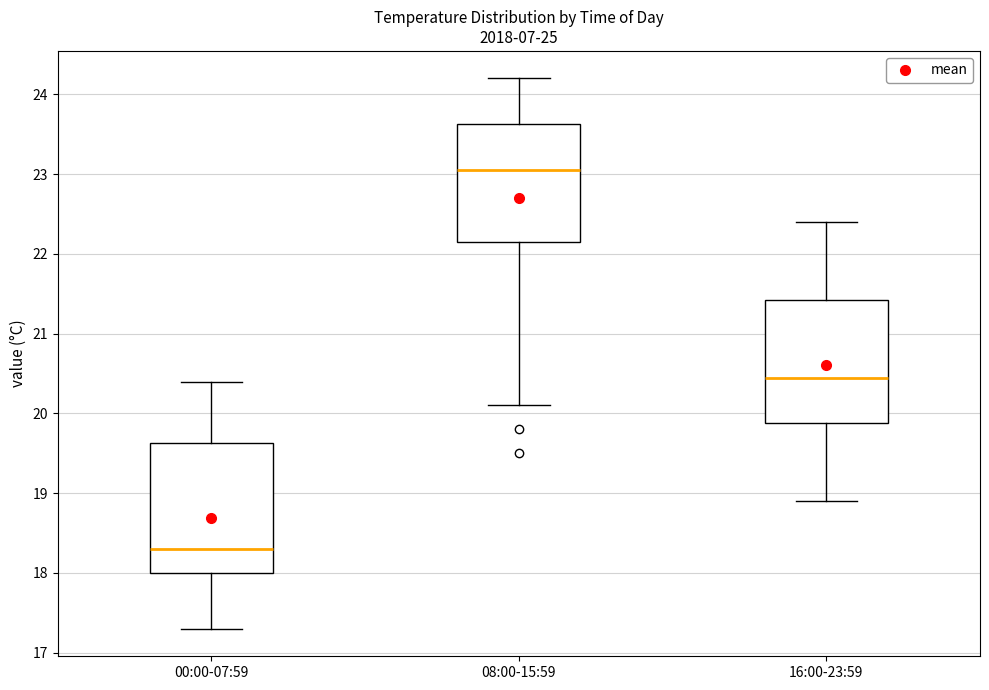

Reading left to right, read every box against the y-axis: the position of its median line, the range the box covers, and the ends of its whiskers. The values are not printed on the chart, so give them approximately, as read against the axis.

00:00-07:59: median 18.3, box 18.0 to 19.6, whiskers 17.3 to 20.4
08:00-15:59: median 23.1, box 22.2 to 23.6, whiskers 20.1 to 24.2
16:00-23:59: median 20.5, box 19.9 to 21.4, whiskers 18.9 to 22.4